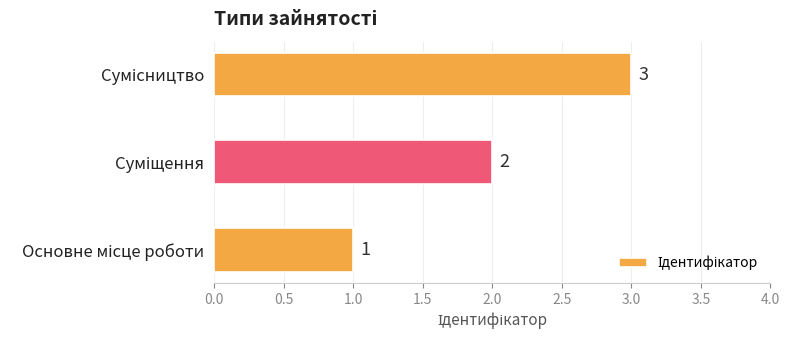

What is the average value?

2